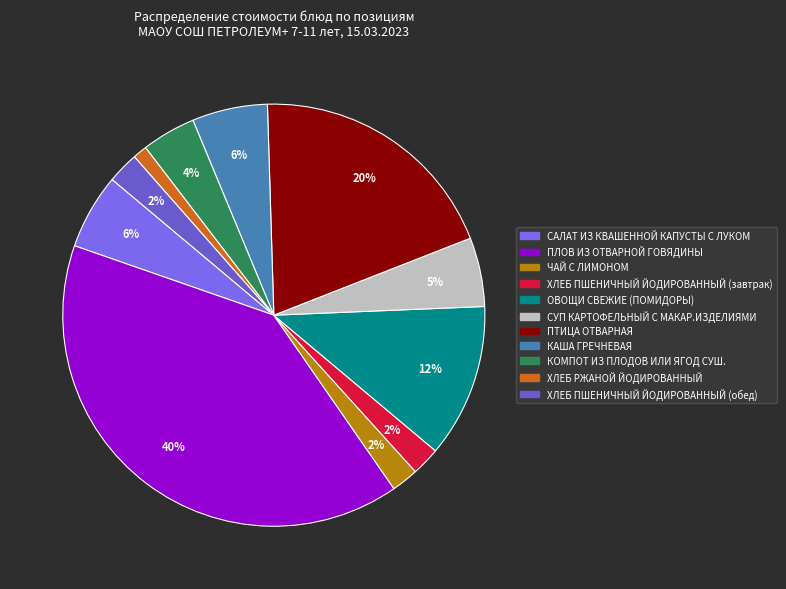

Which category has the smallest portion of the pie?

ХЛЕБ РЖАНОЙ ЙОДИРОВАННЫЙ